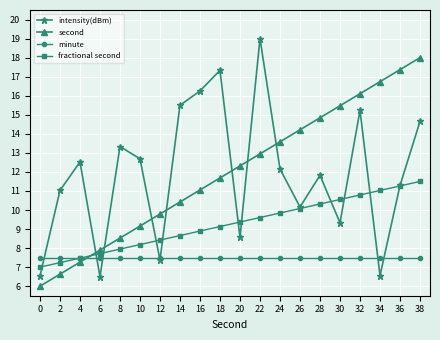

At how many categories does at least one series exceed 12?

16